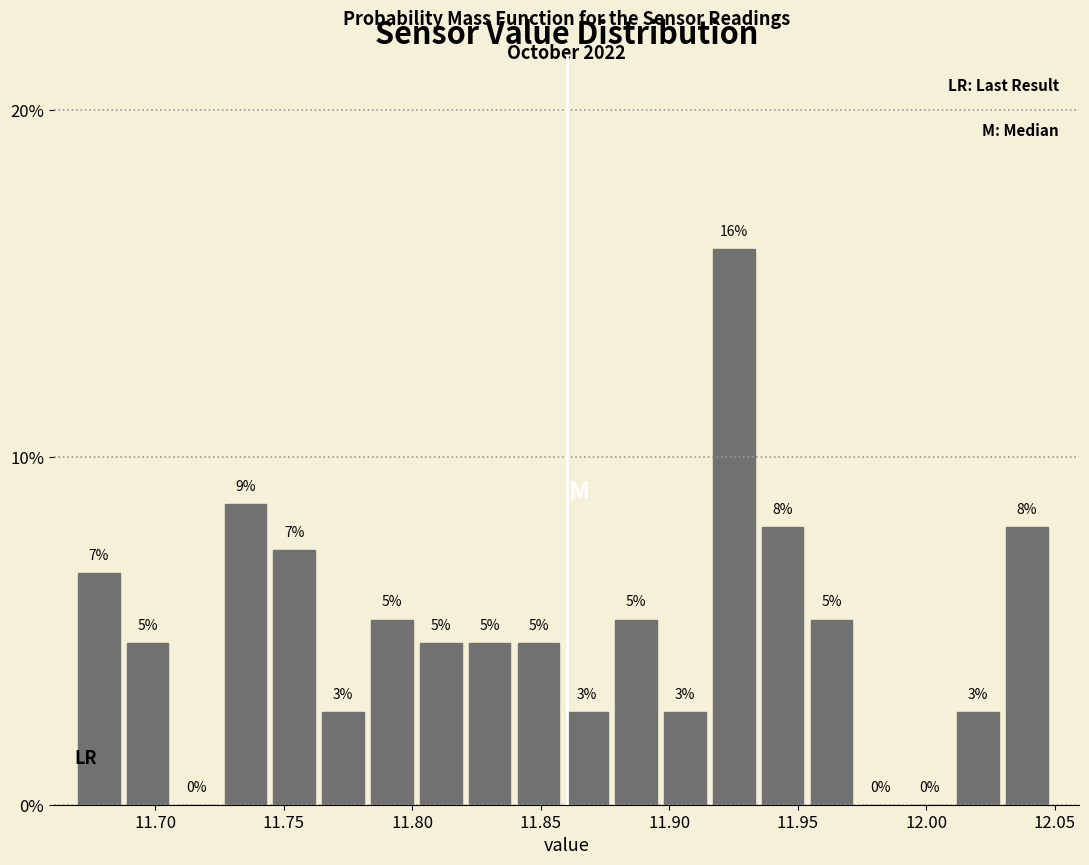

Read against the x-axis, roughly where is the centre of the tallest bar?

11.925